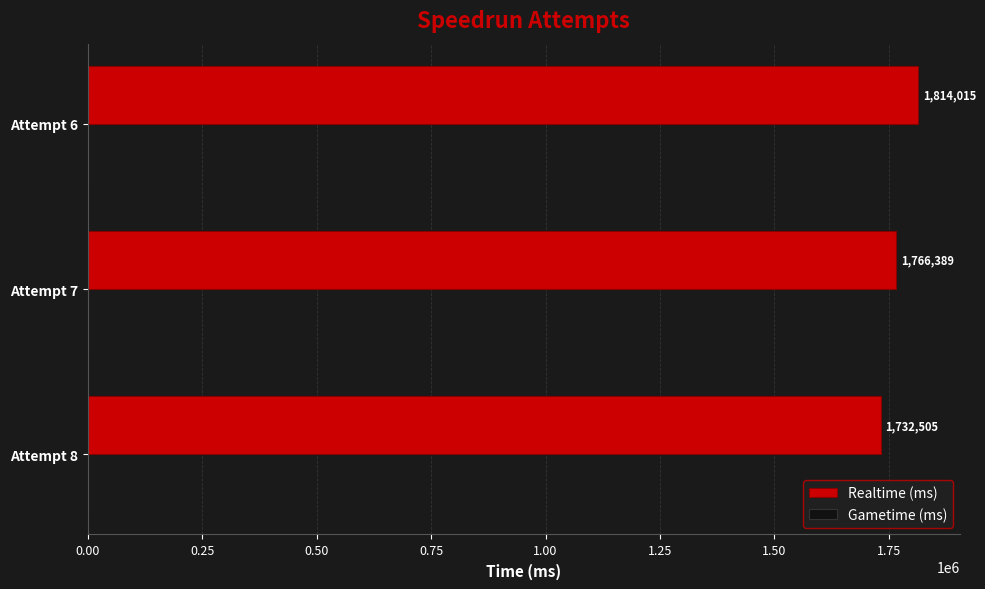

Reading top to bottom, extract all data points from this chart.

1814015	1766389	1732505